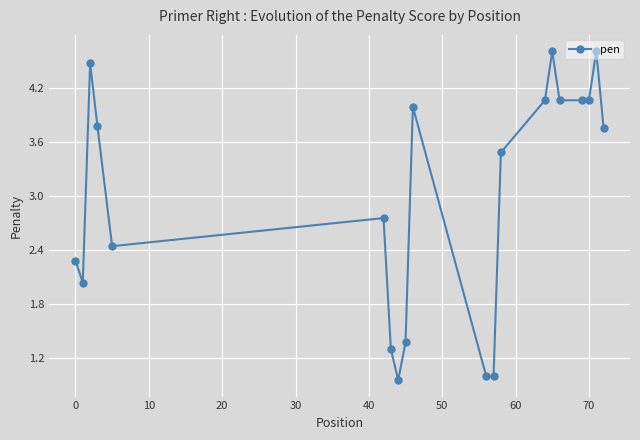

What is the difference between the maximum and minimum values?

3.6